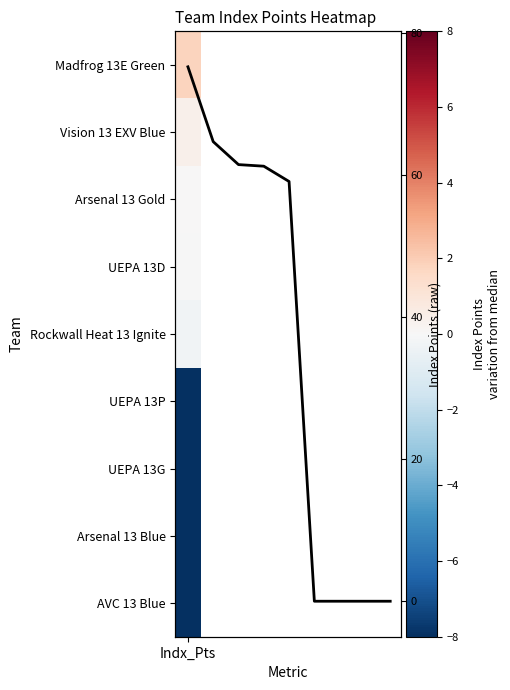

What is the sum of the values at 2 and 7?

61.5